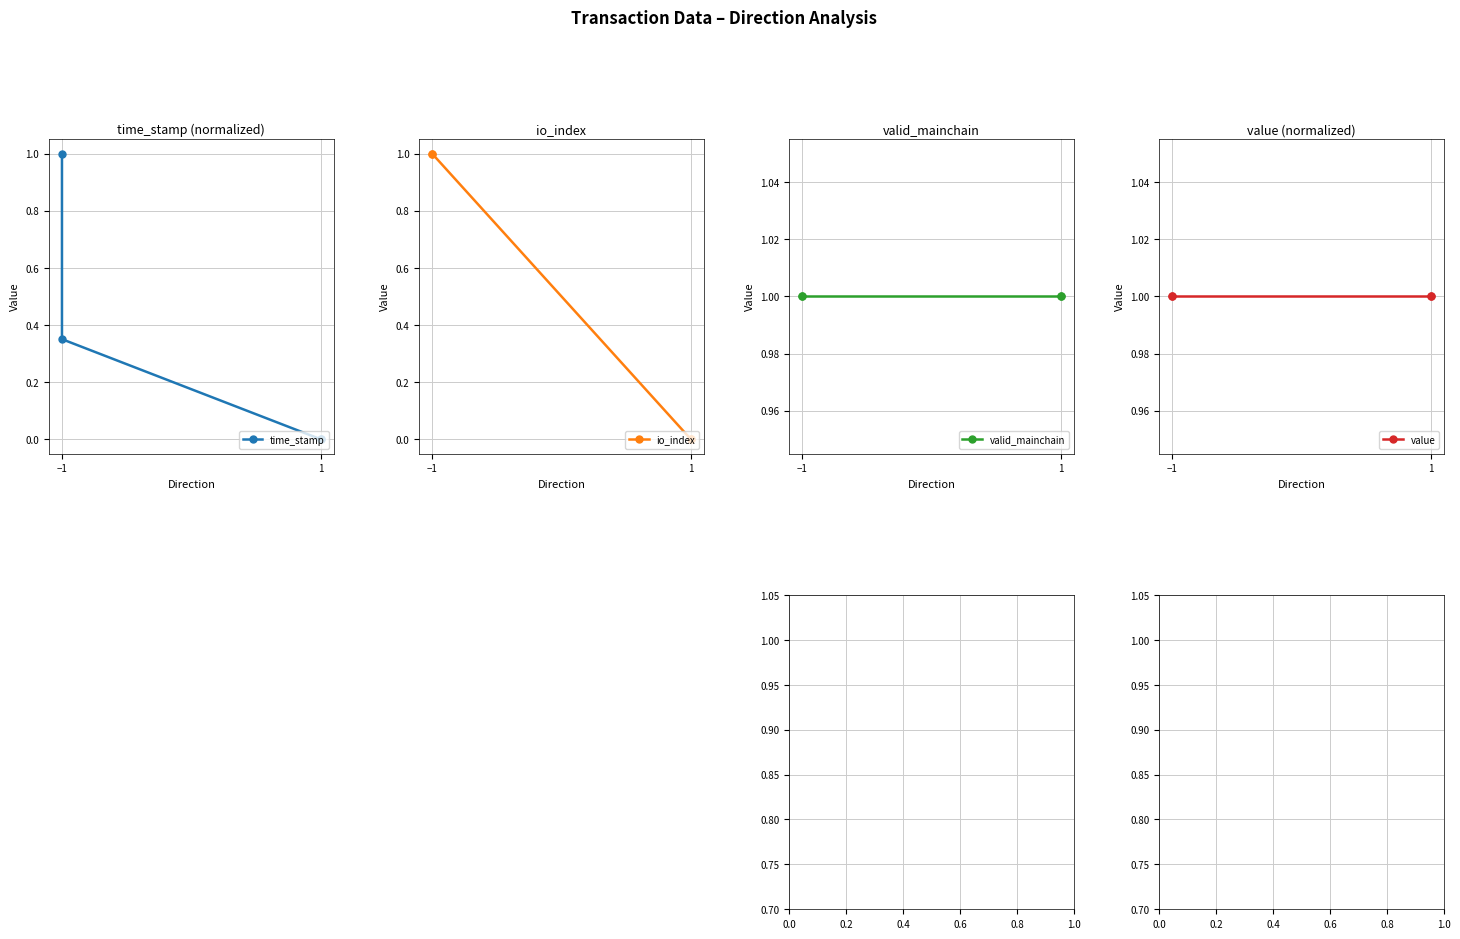

True or false: valid_mainchain and time_stamp cross at least once.

False